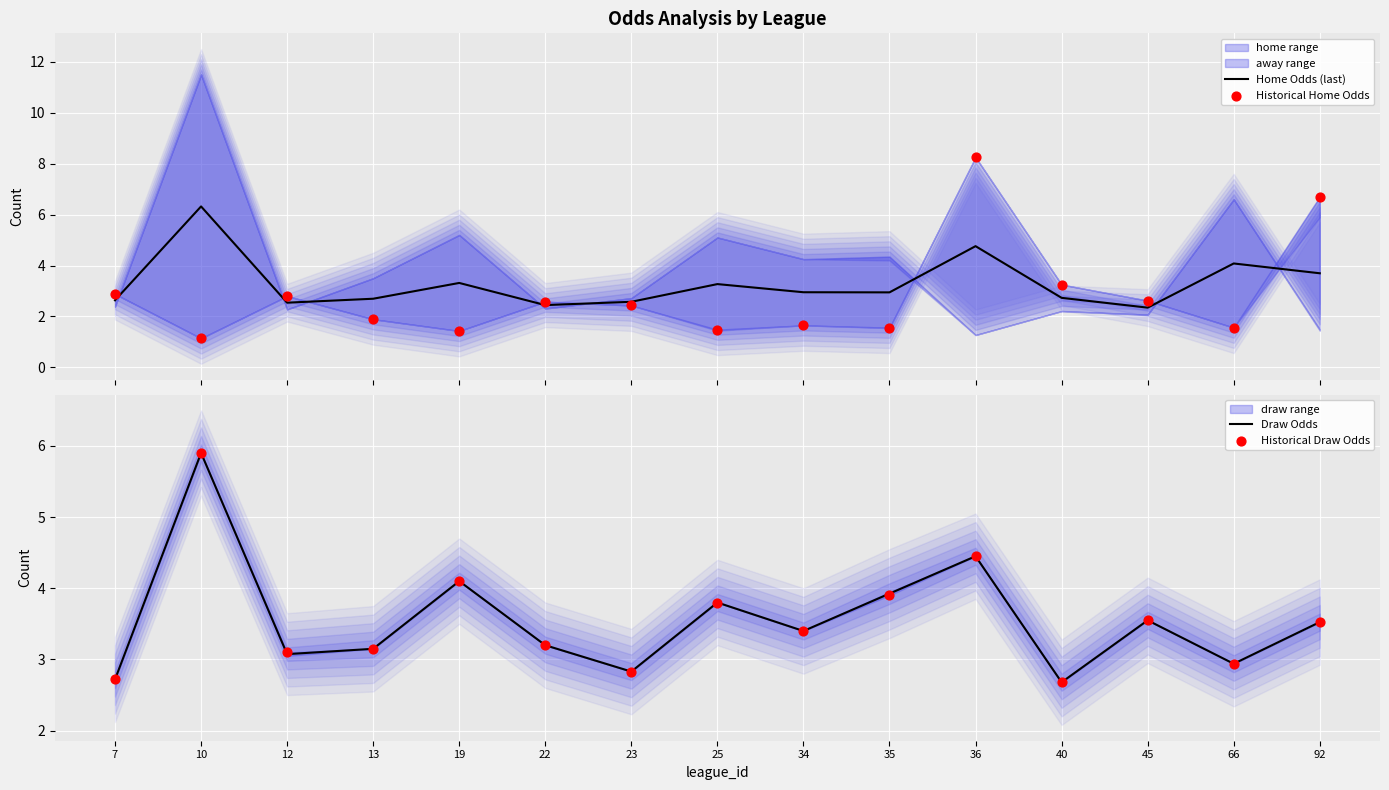

Which series has the widest spread of Y values?

Historical Home Odds